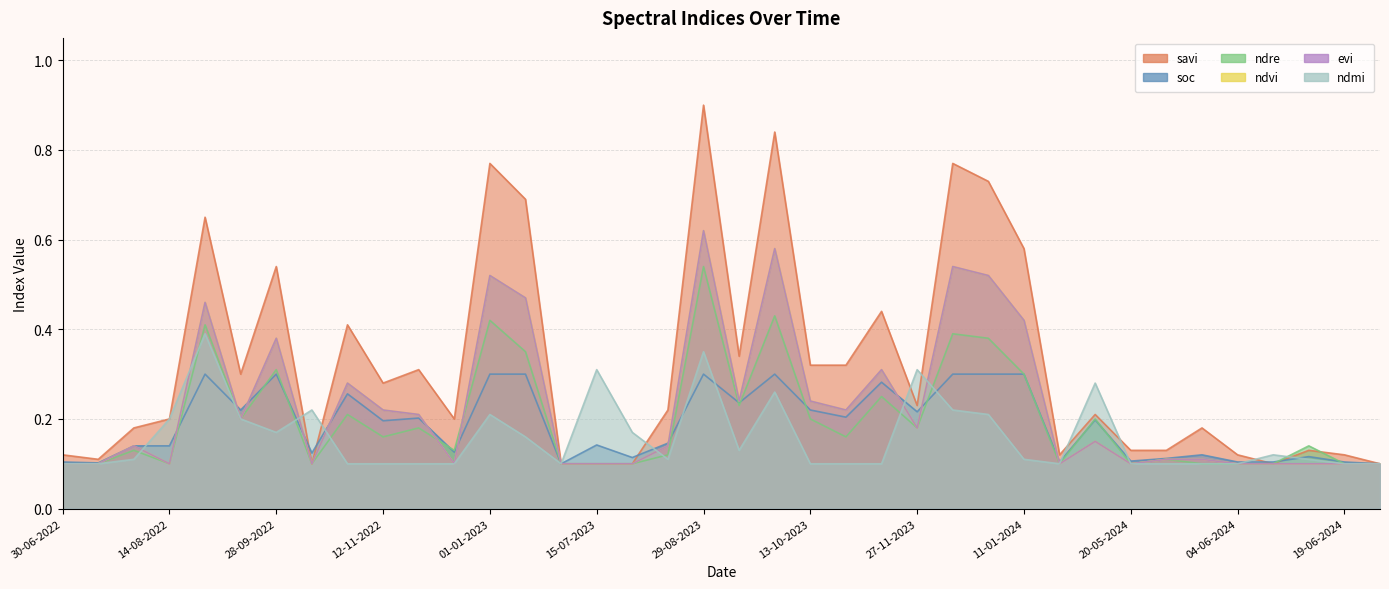

How many interior local valleys does the evi series have?

9